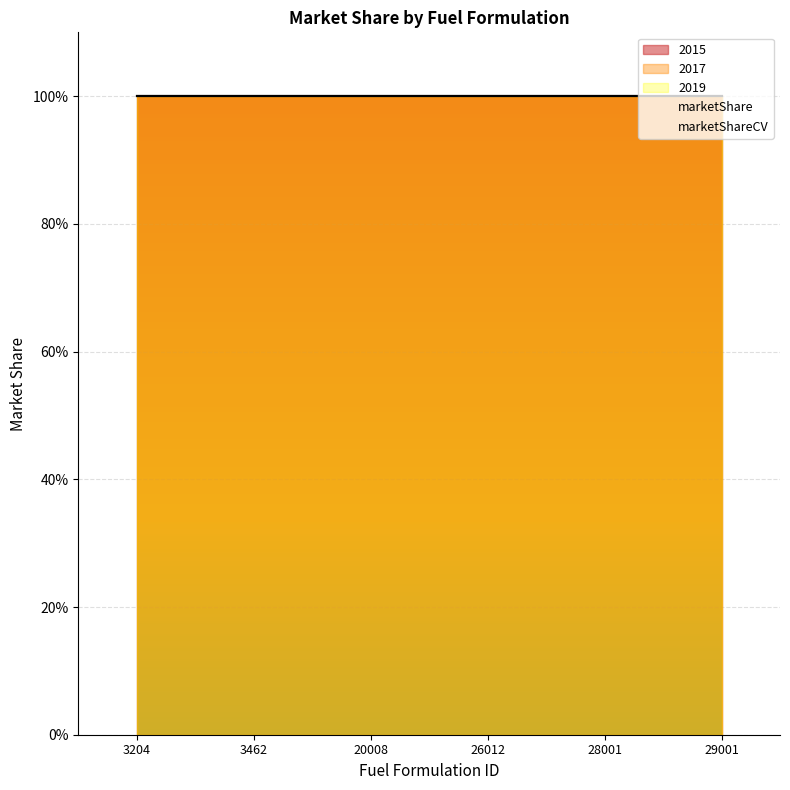

The marketShare series shows 1.4 at 20008. True or false?

False